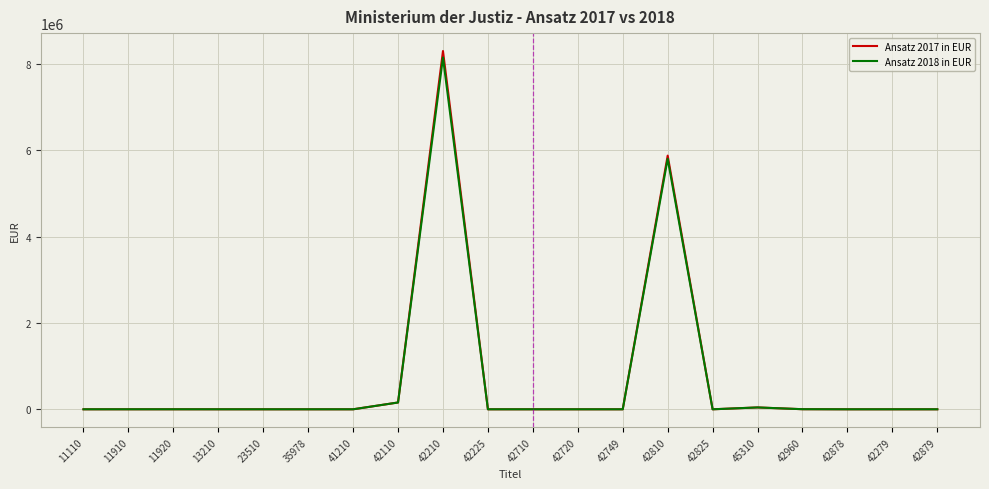

Which series has the largest range (max minus min)?

Ansatz 2017 in EUR